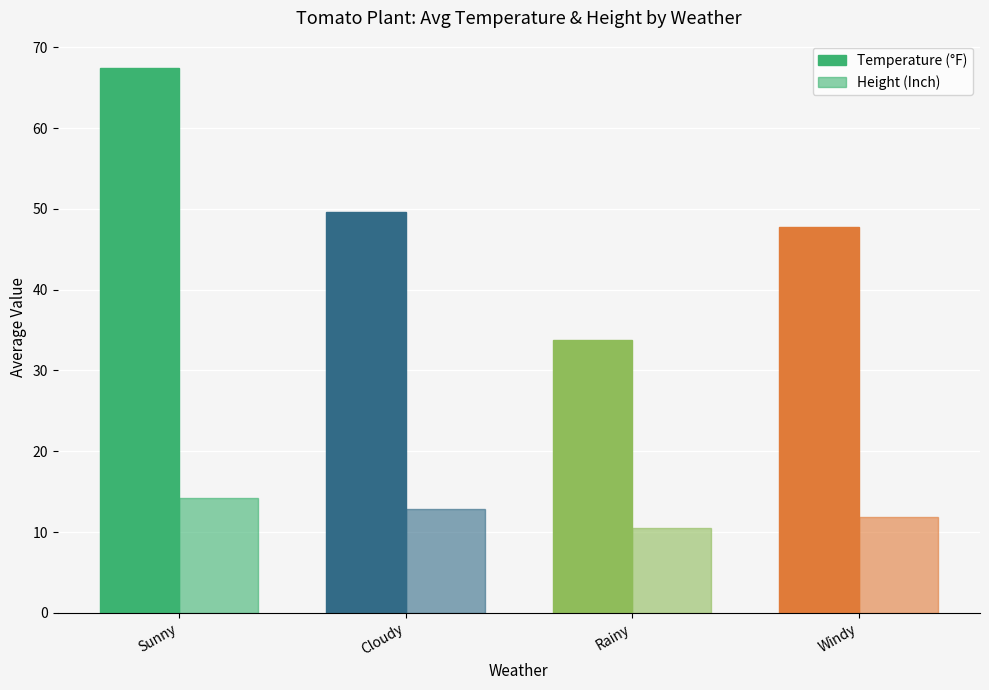

What is the difference between the maximum and second lowest values in the Height (Inch) series?

2.3